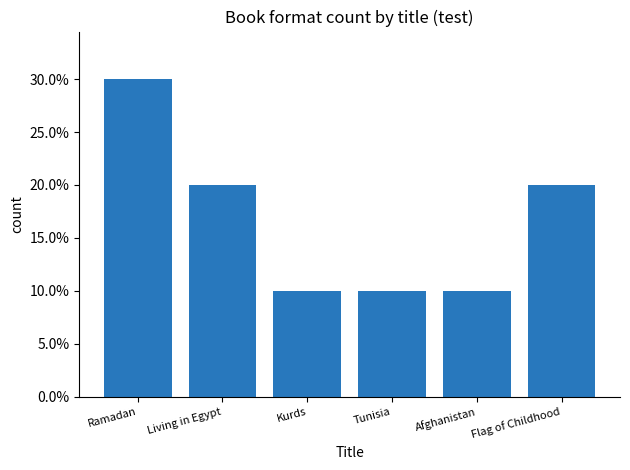

What is the label of the 5th bar from the left?

Afghanistan